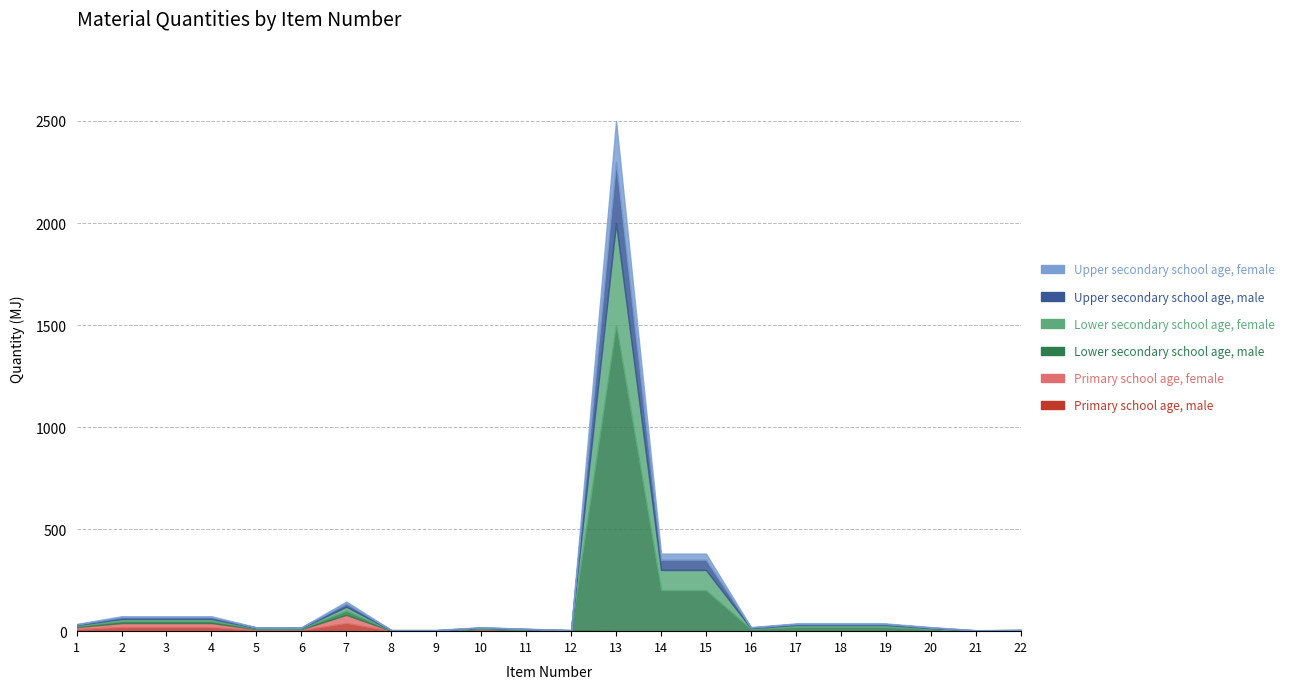

What is the maximum value for Primary school age, female?

40